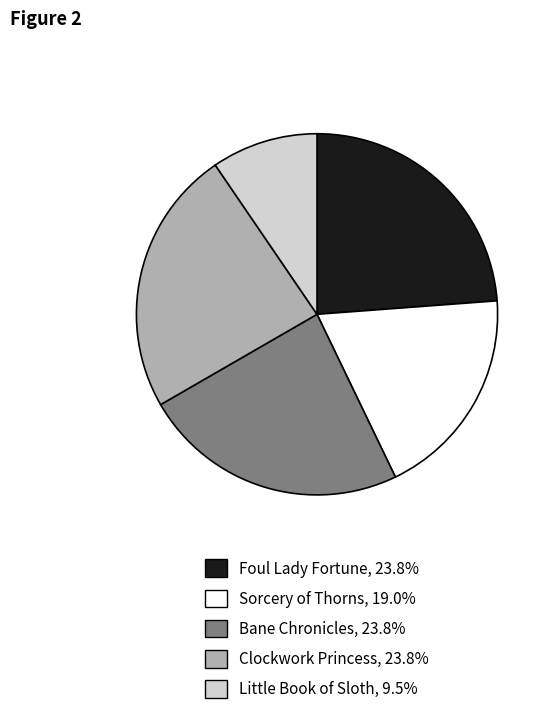

Do Clockwork Princess and Little Book of Sloth together represent more than half of the pie?

No